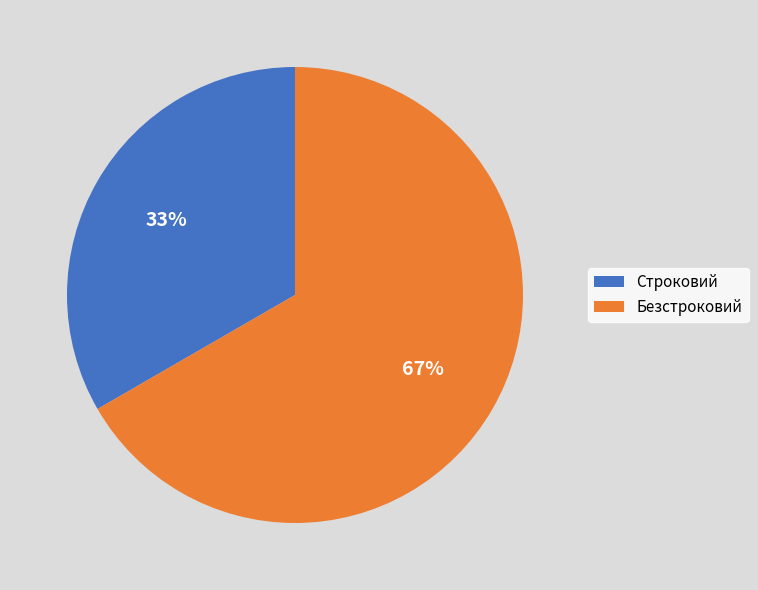

Which slice is the smallest?

Строковий